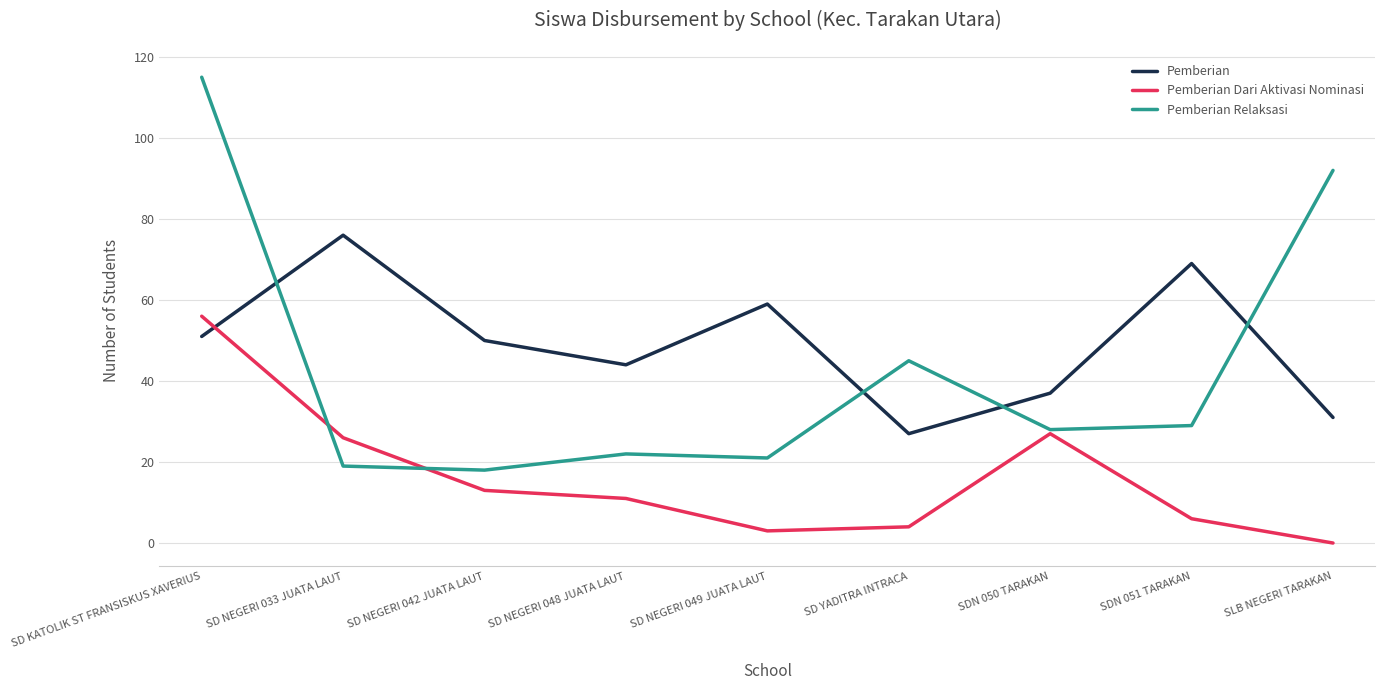

Which series has the largest range (max minus min)?

Pemberian Relaksasi